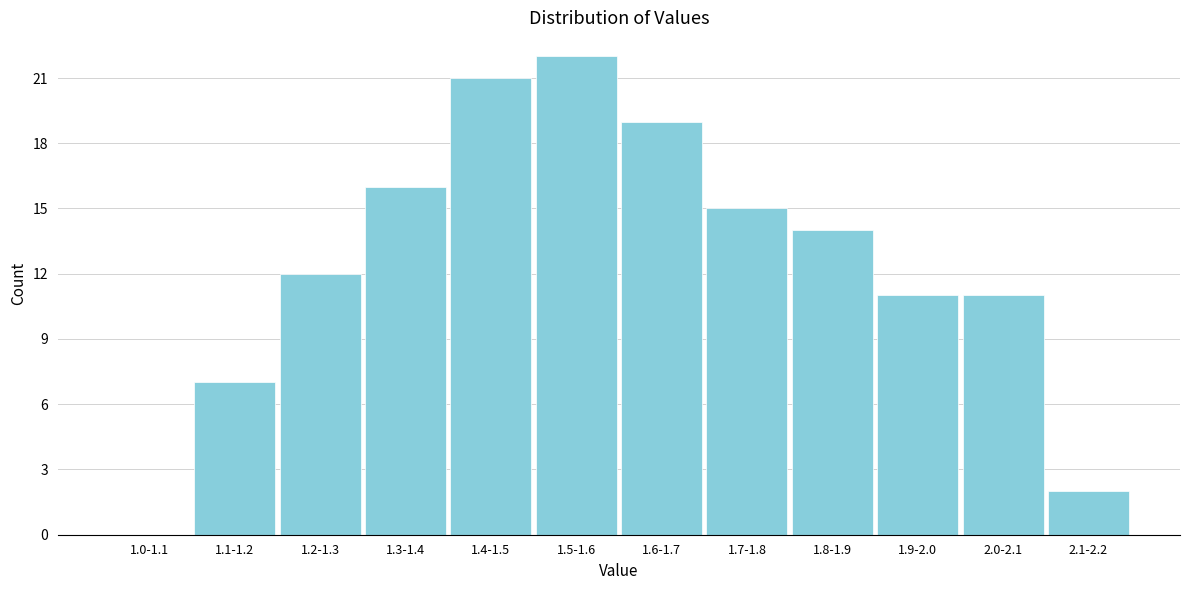

Reading left to right, what are all the values shown in this chart?

1.0-1.1=0	1.1-1.2=7	1.2-1.3=12	1.3-1.4=16	1.4-1.5=21	1.5-1.6=22	1.6-1.7=19	1.7-1.8=15	1.8-1.9=14	1.9-2.0=11	2.0-2.1=11	2.1-2.2=2